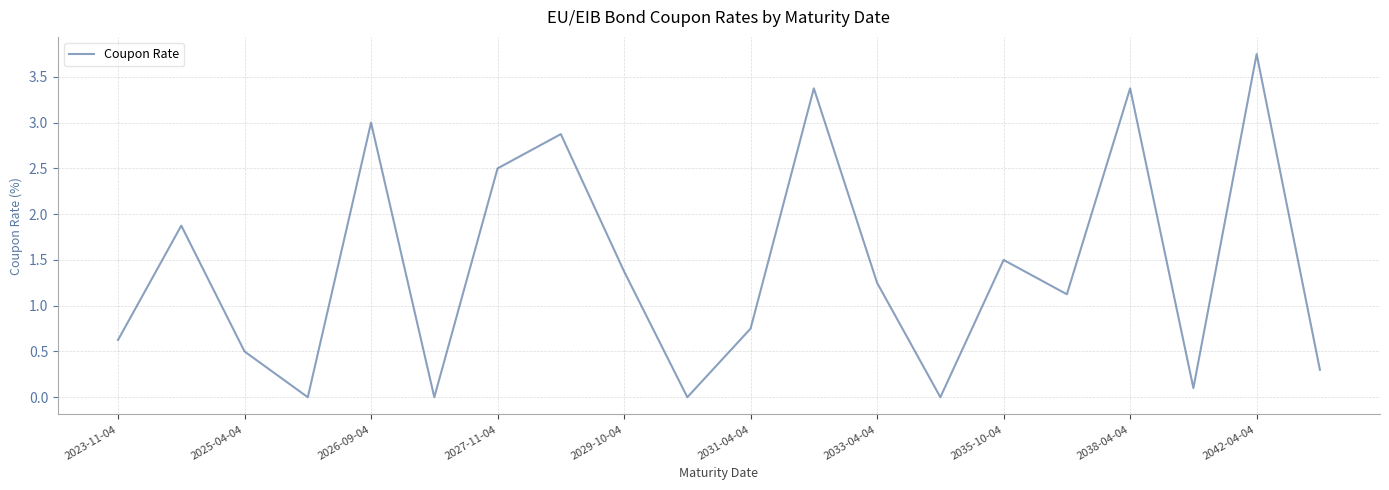

Is it true that the value at 2029-10-04 is 1.4?

True